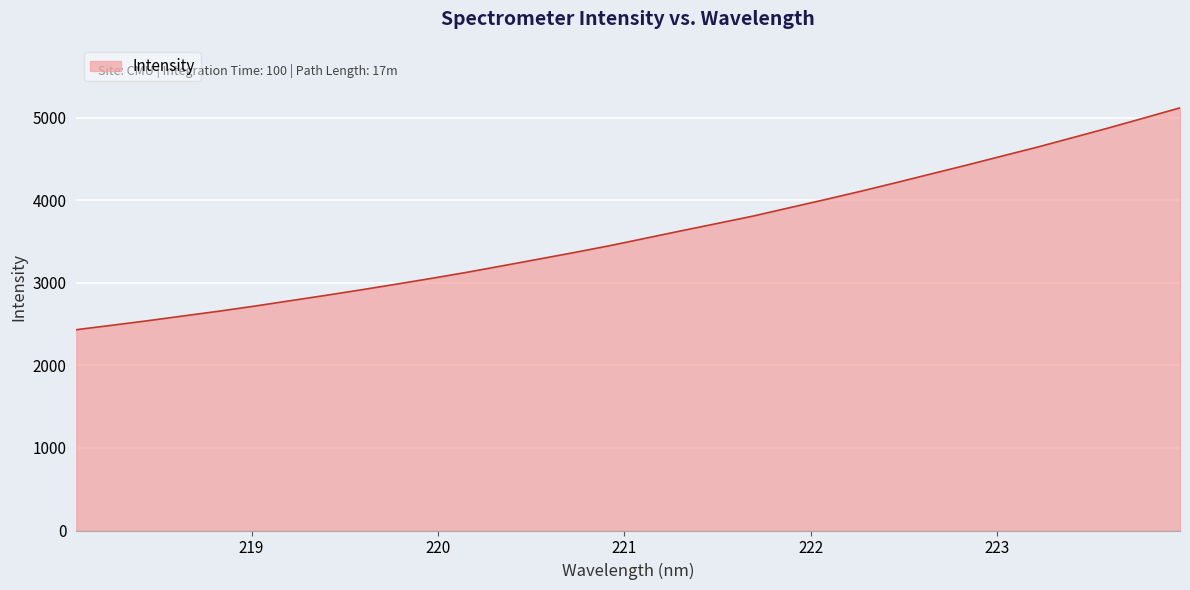

What is the smallest value displayed?

2432.1